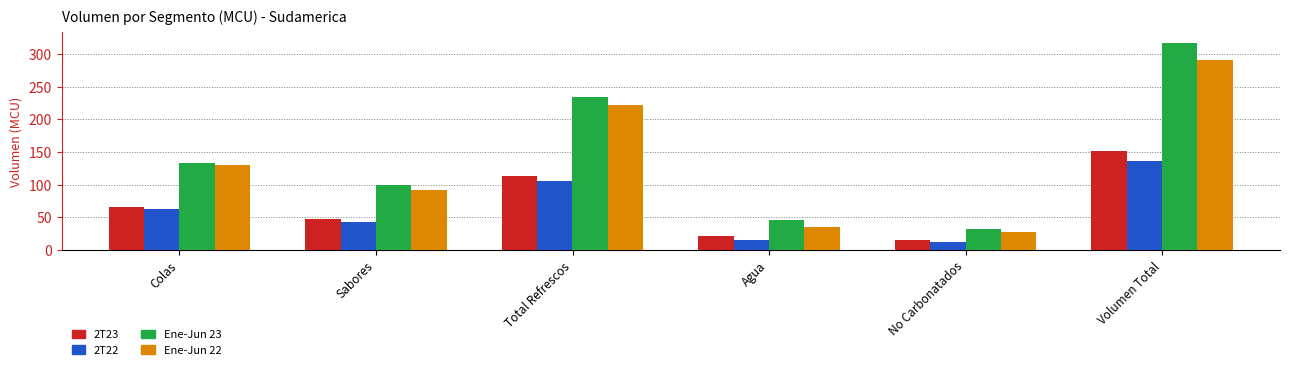

What is the difference between the highest and lowest values at Total Refrescos?

128.5